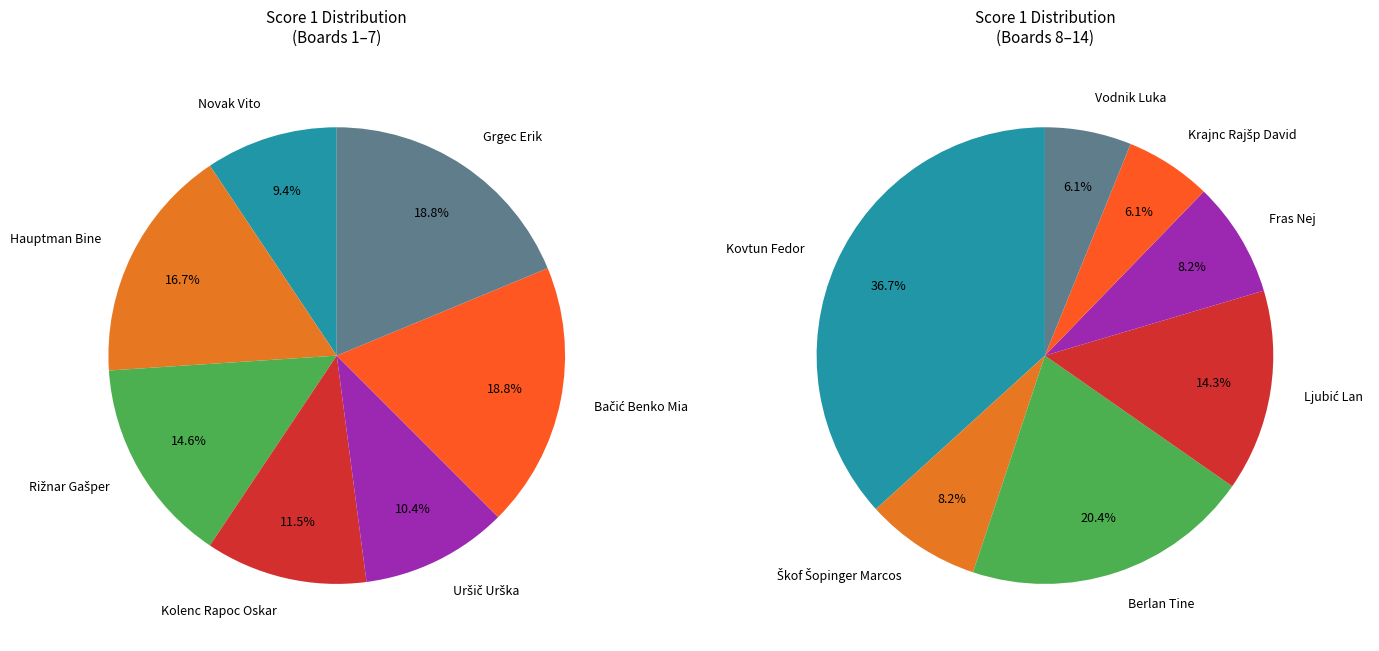

How many slices are in this pie chart?

14